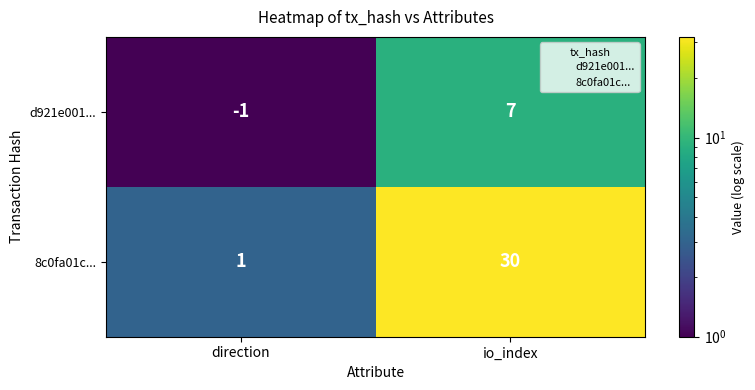

At direction, list the series in order from smallest to largest.

d921e001..., 8c0fa01c...